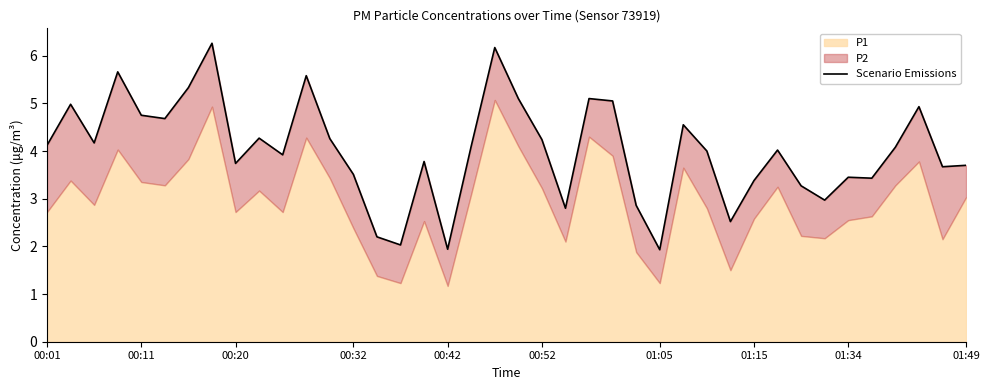

The value at 16 is 4.9. True or false?

False